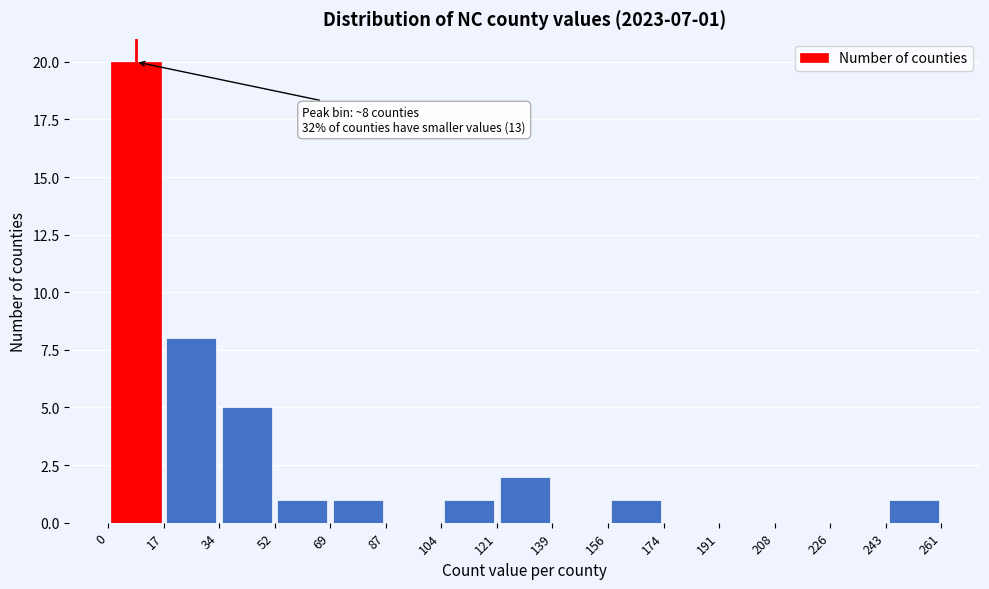

Over which range of the x-axis is the bar tallest?

0 to 17